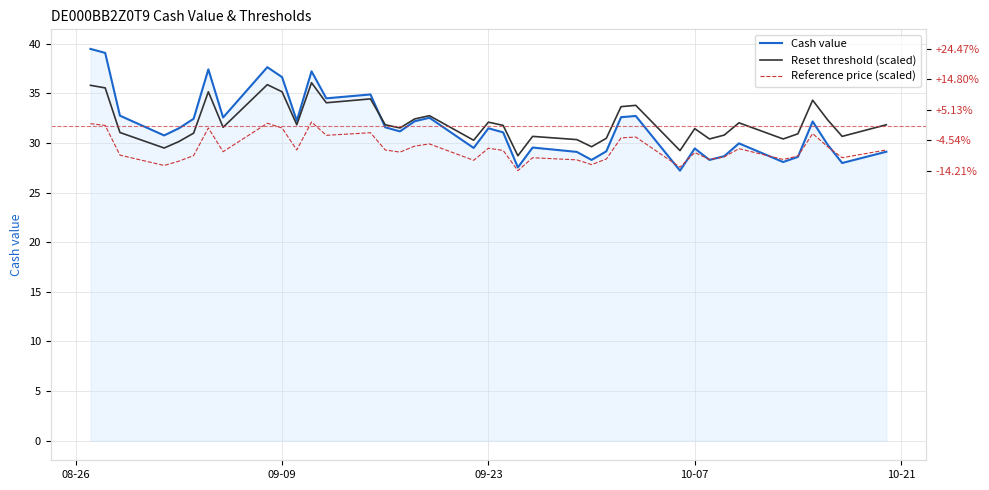

What is the maximum value for Cash value?

39.5